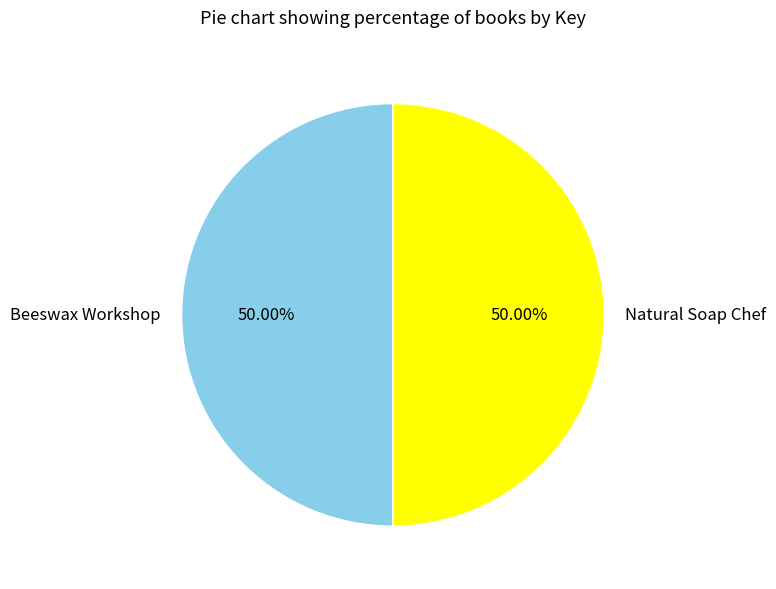

How many segments does this pie chart have?

2